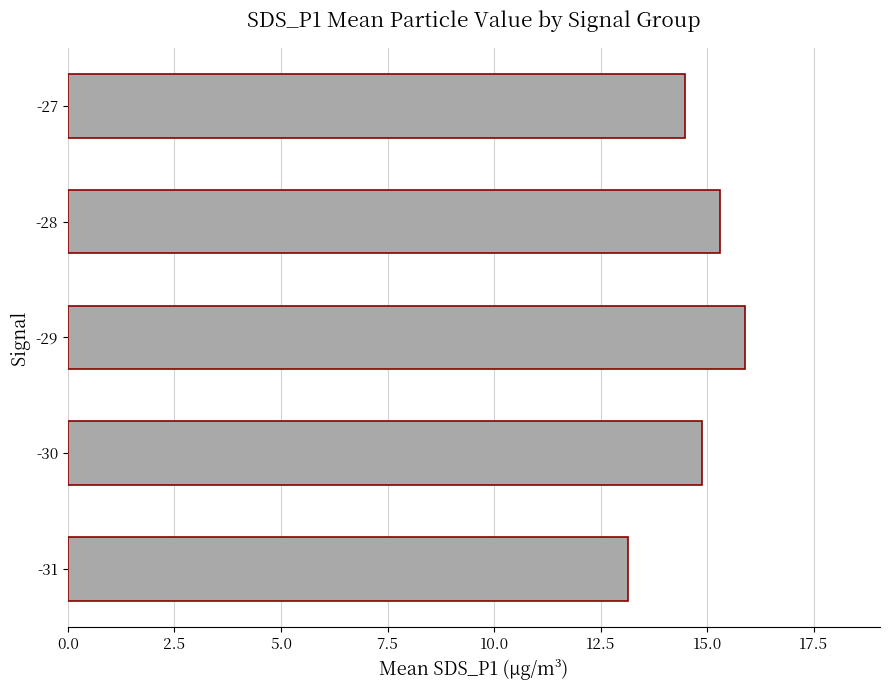

Reading bottom to top, extract all data points from this chart.

13.2	14.9	15.9	15.3	14.5